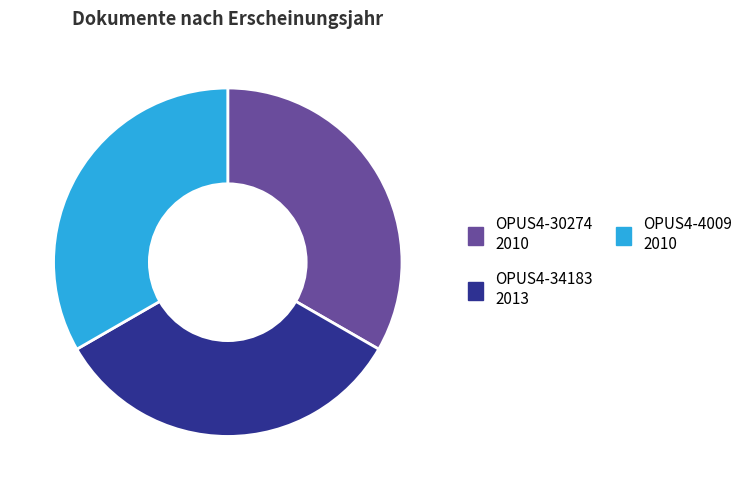

What is the ratio of the value at OPUS4-4009 to the value at OPUS4-30274?

1.0